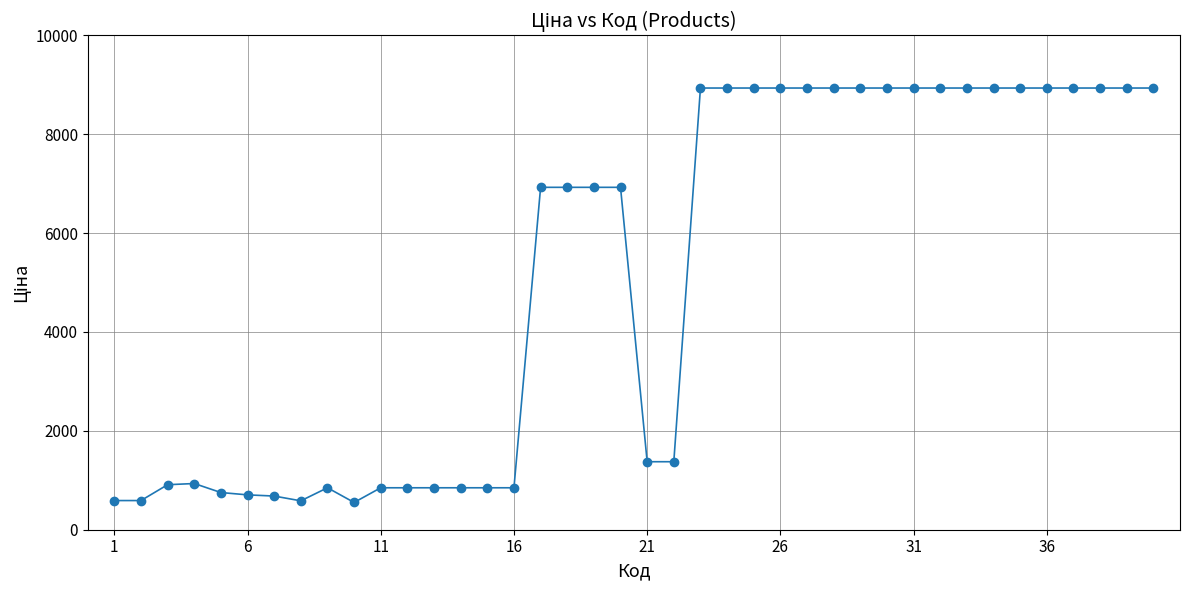

True or false: there are more than 0 points higher than both neighbors.

True